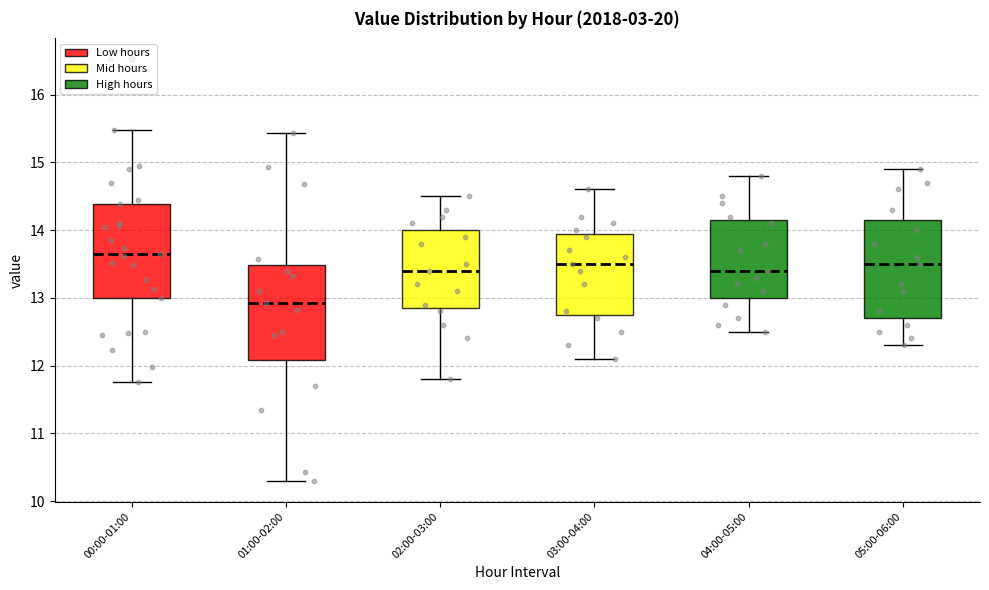

Reading left to right, transcribe this box plot: for each box, give where its median line is, the range the box spans, and where its two whiskers end, as read against the y-axis. The values are not printed on the chart, so give them approximately, as read against the axis.

00:00-01:00: median 13.7, box 13.0 to 14.4, whiskers 11.8 to 15.5
01:00-02:00: median 12.9, box 12.1 to 13.5, whiskers 10.3 to 15.4
02:00-03:00: median 13.4, box 12.9 to 14.0, whiskers 11.8 to 14.5
03:00-04:00: median 13.5, box 12.8 to 14.0, whiskers 12.1 to 14.6
04:00-05:00: median 13.4, box 13.0 to 14.2, whiskers 12.5 to 14.8
05:00-06:00: median 13.5, box 12.7 to 14.2, whiskers 12.3 to 14.9